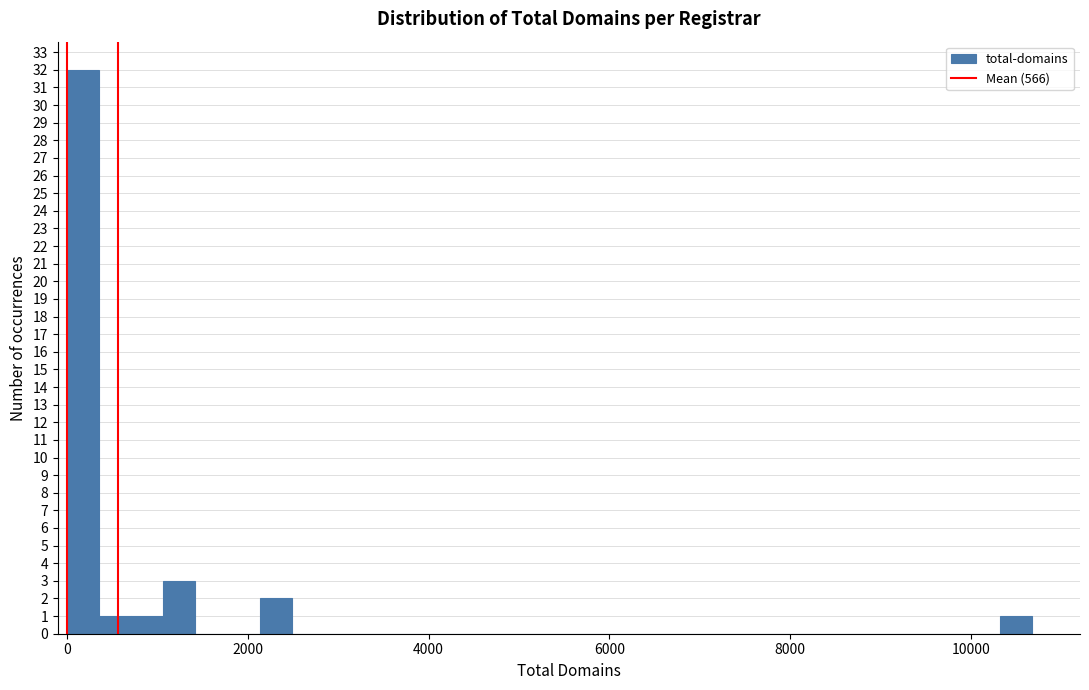

Read against the x-axis, roughly where is the centre of the tallest bar?

200